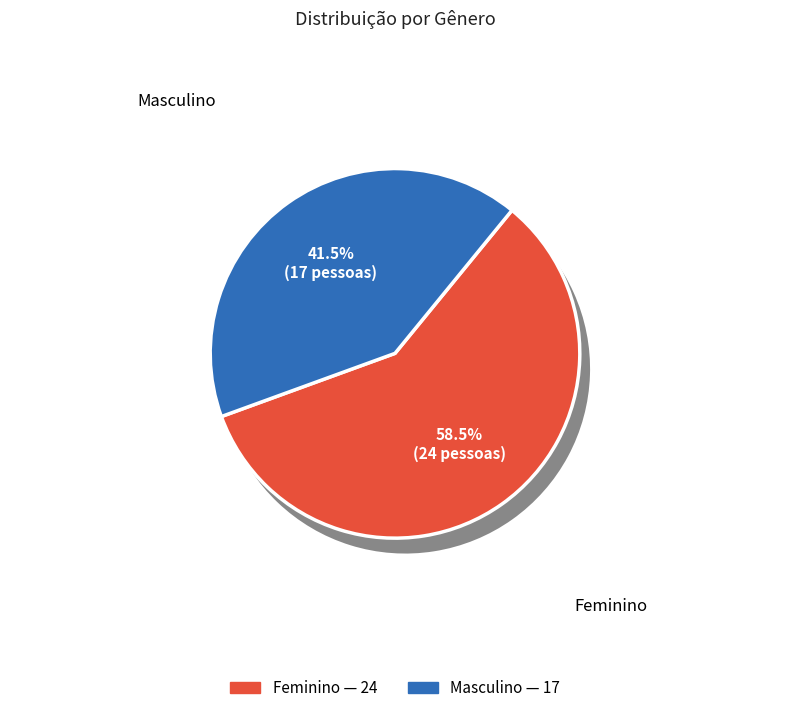

Is there any slice that represents more than half of the pie?

Yes